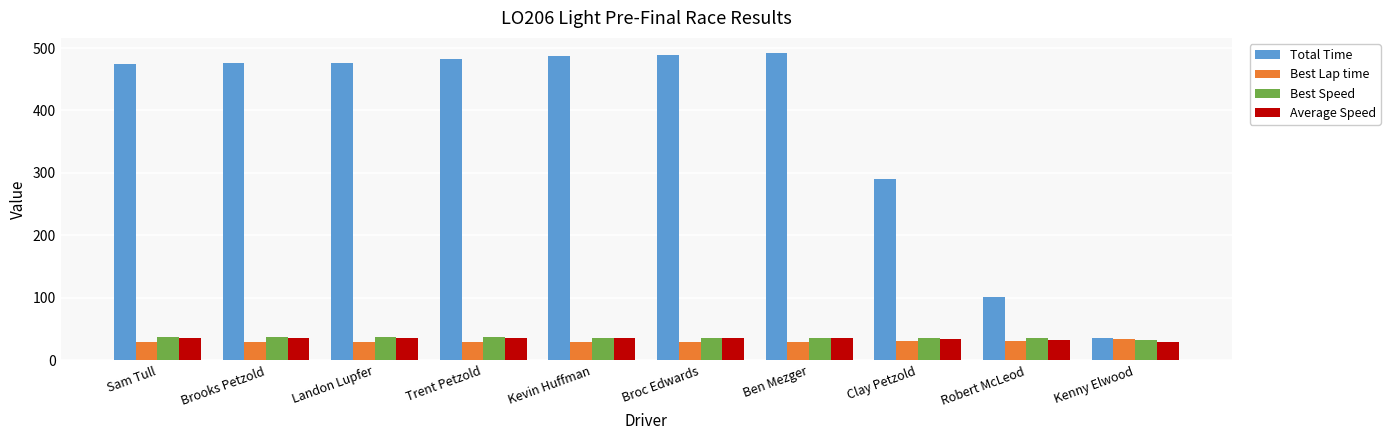

What is the spread (max minus min) of values at Robert McLeod?

71.1